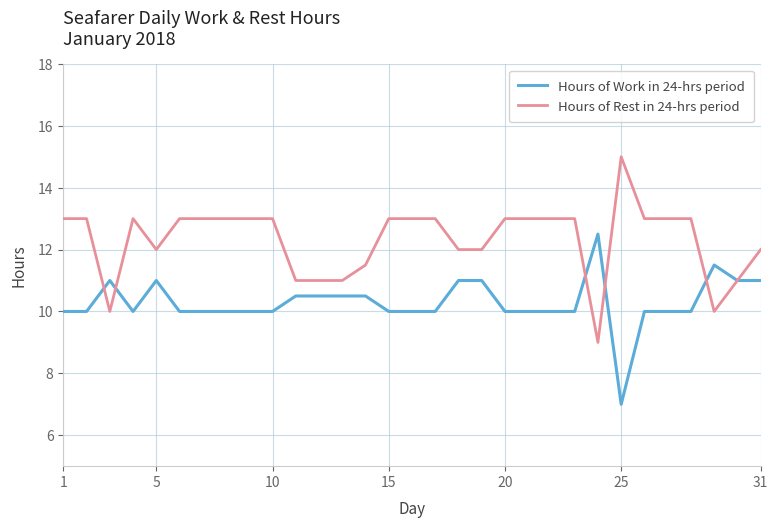

List the series in order of their overall mean, lowest first.

Hours of Work in 24-hrs period, Hours of Rest in 24-hrs period